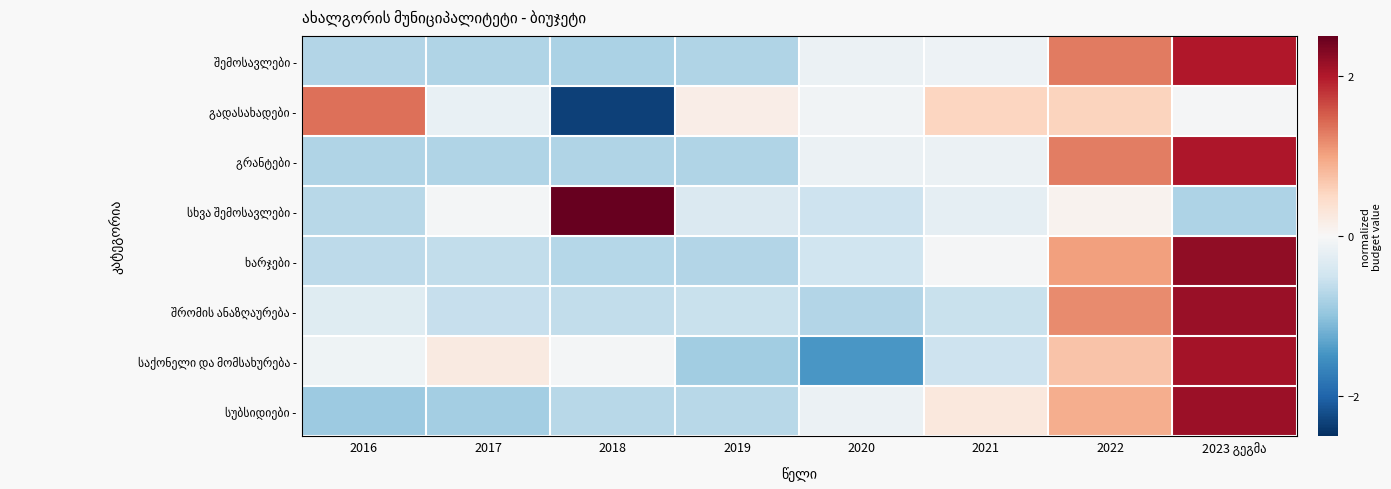

True or false: სხვა შემოსავლები - has a value of -1.3 at 2023 გეგმა.

False